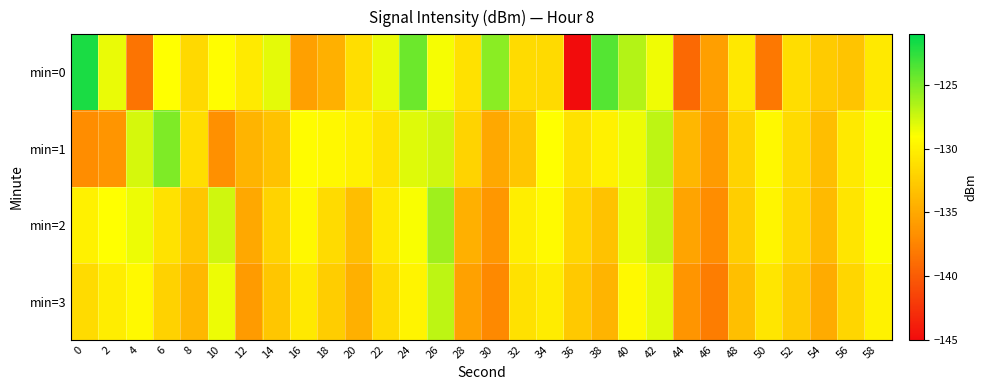

Which series has the widest spread of values?

min=0